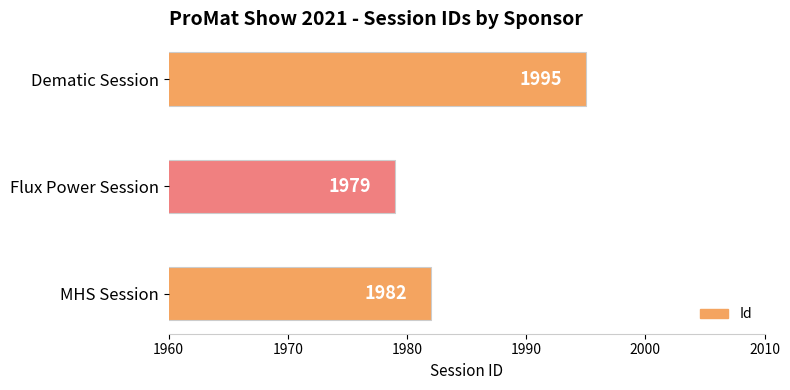

What is the ratio of the value at Dematic Session to the value at MHS Session?

1.0